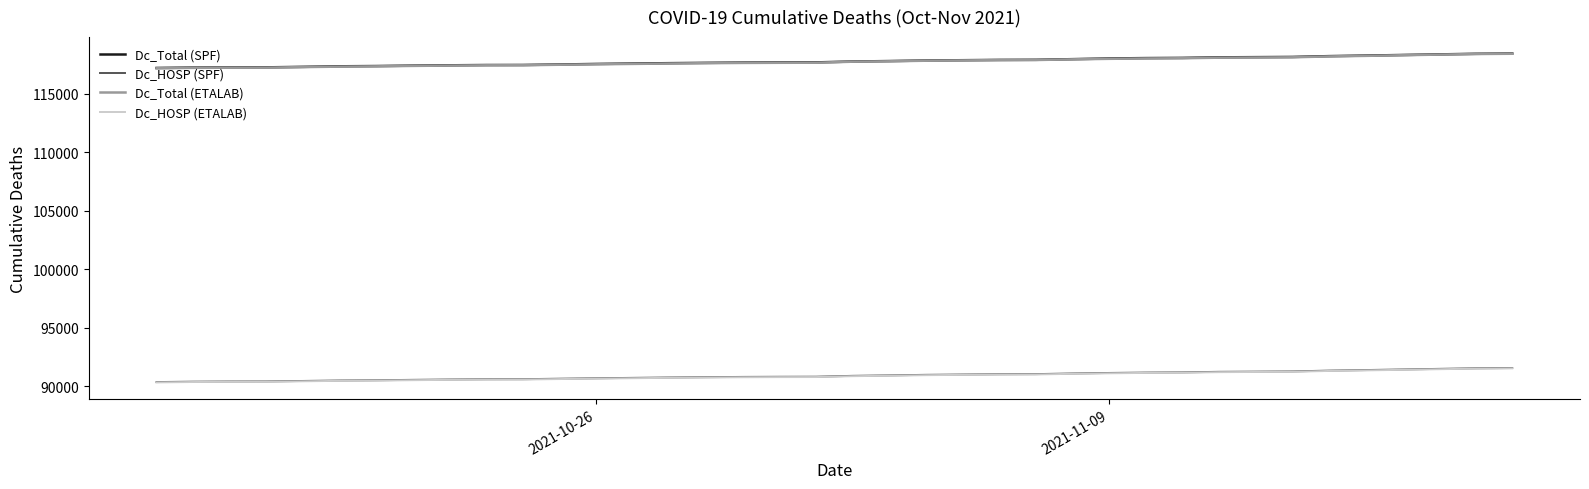

What is the smallest value displayed?

90318